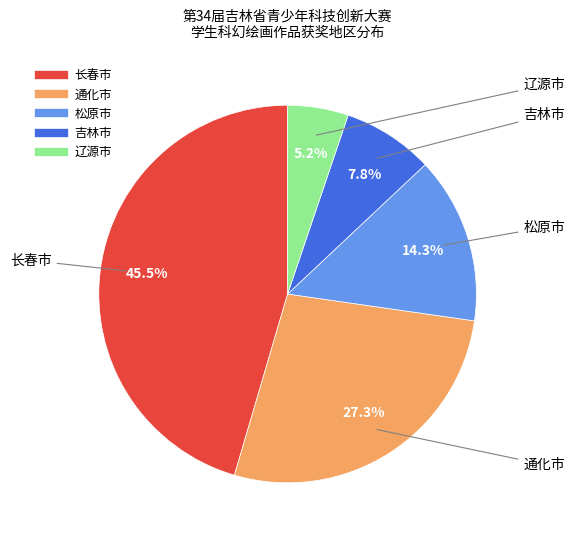

To the nearest percent, what is the average slice percentage?

20%